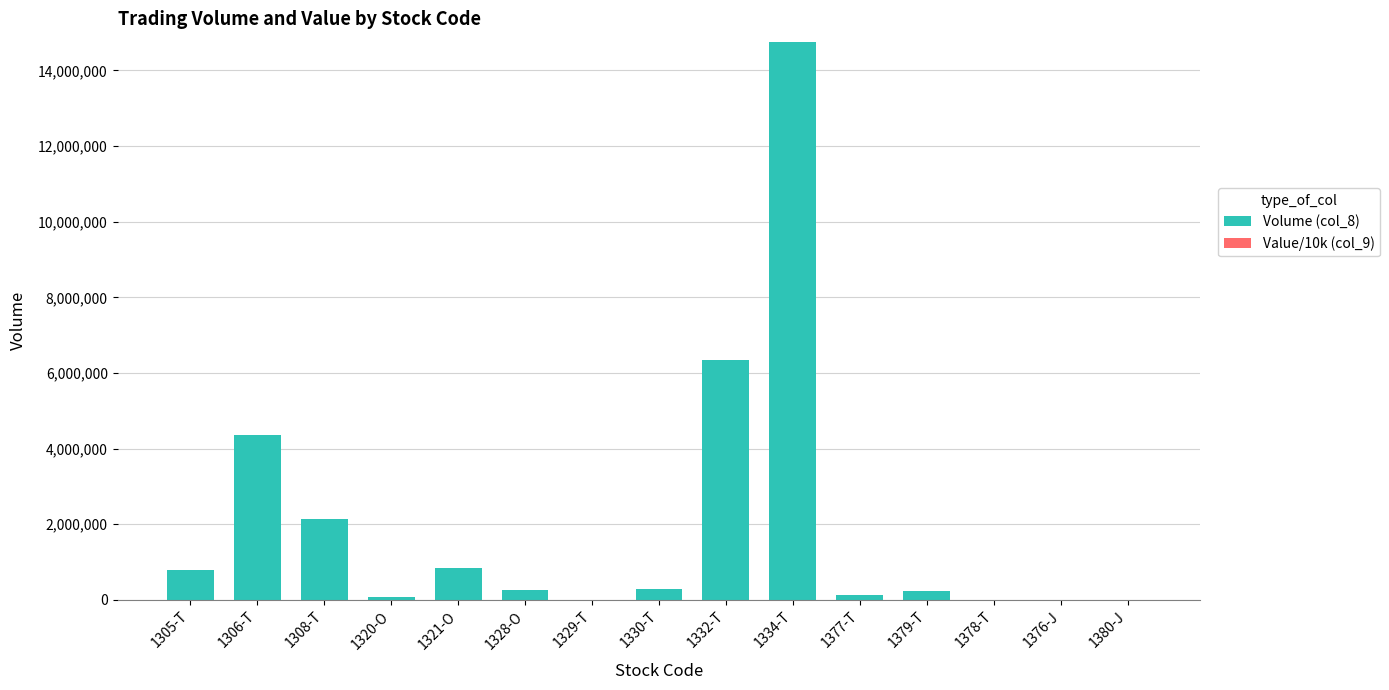

Is it true that the value at 1306-T is 4370100?

True